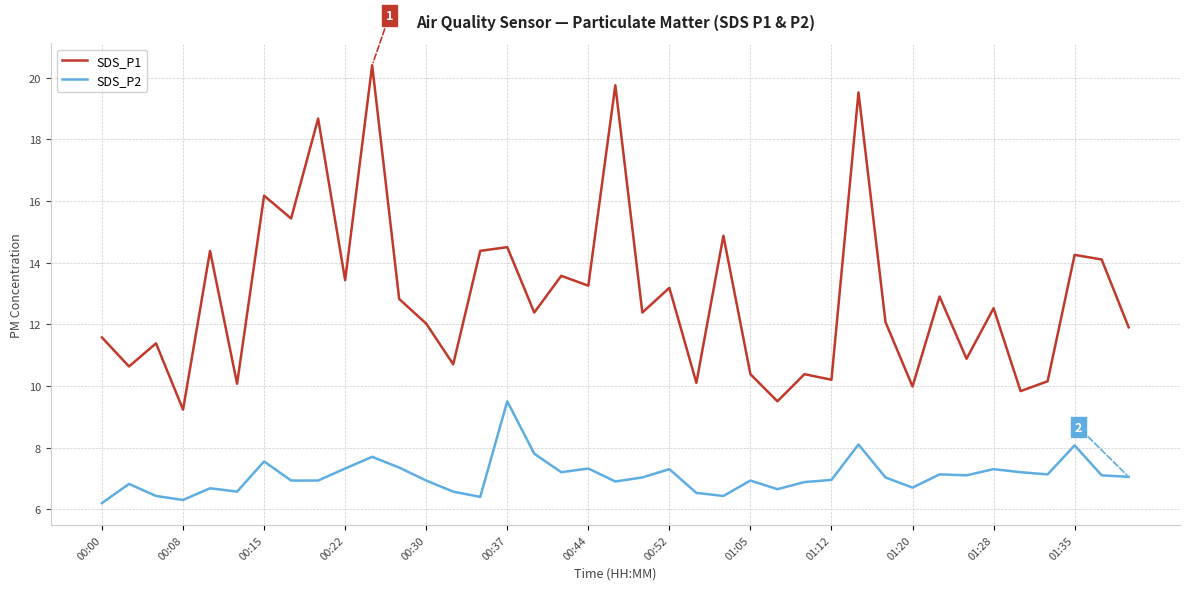

What is the difference between the maximum and minimum values in the SDS_P2 series?

3.3